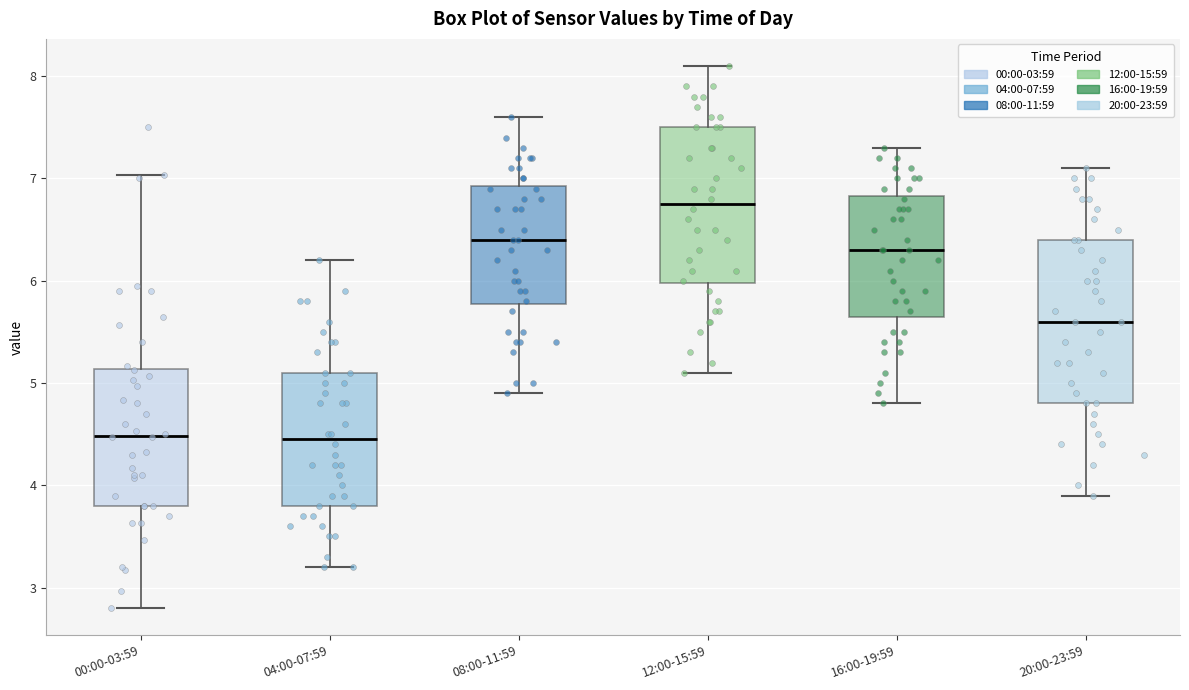

Where is the upper edge of the box for 00:00-03:59 on the y-axis? The values are not printed on the chart, so give them approximately, as read against the axis.

5.1